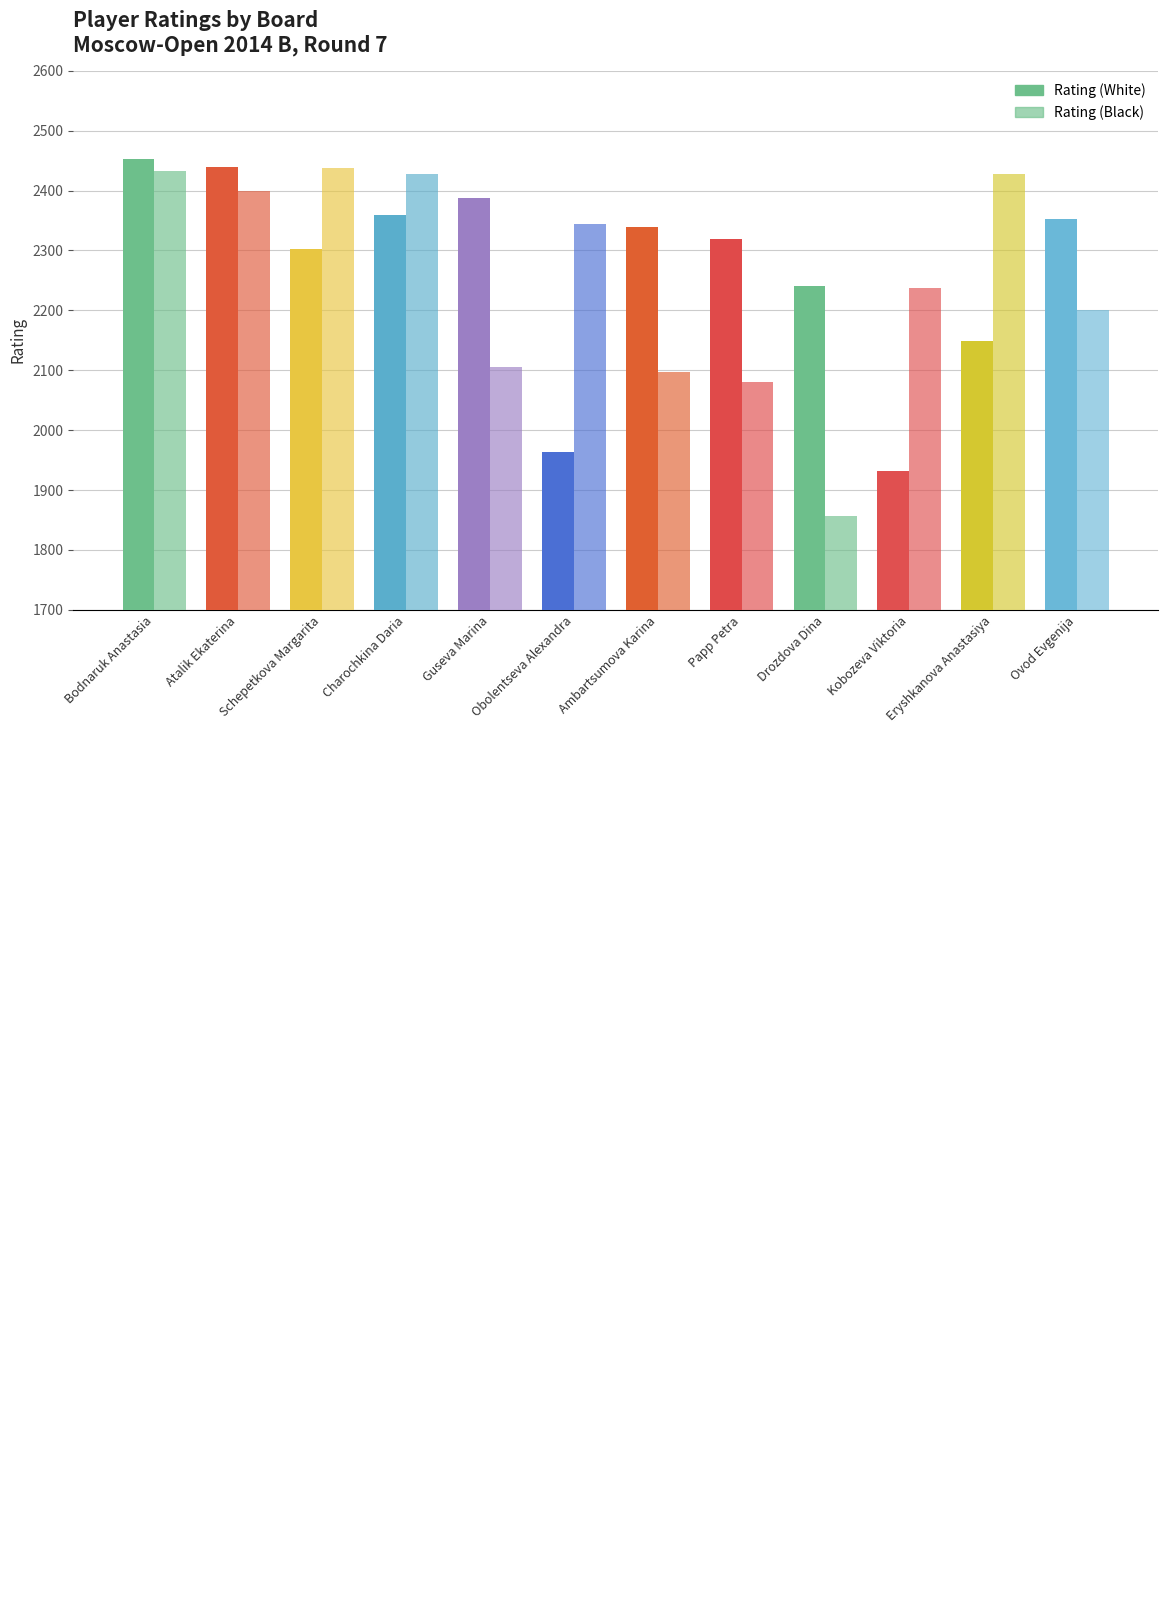

Which series has the largest range (max minus min)?

Rating (Black)